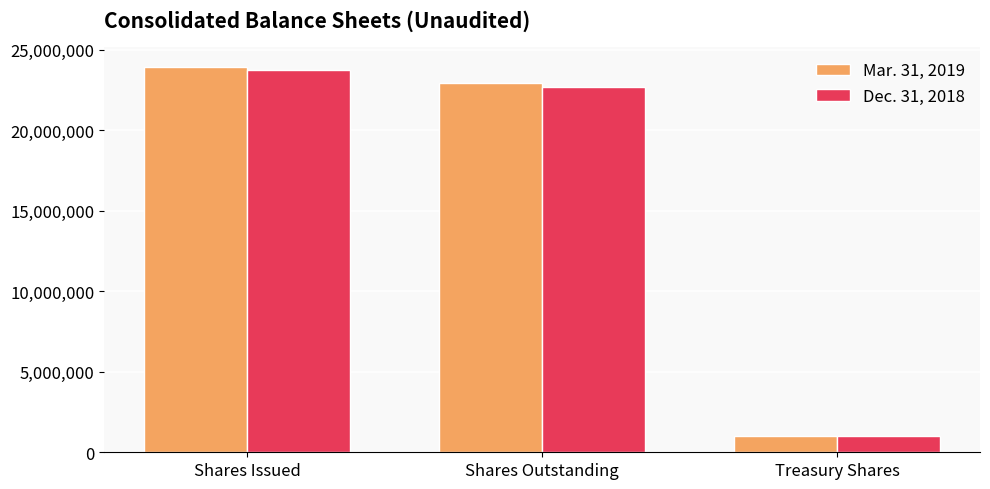

What is the highest value of the Dec. 31, 2018 series?

23746385